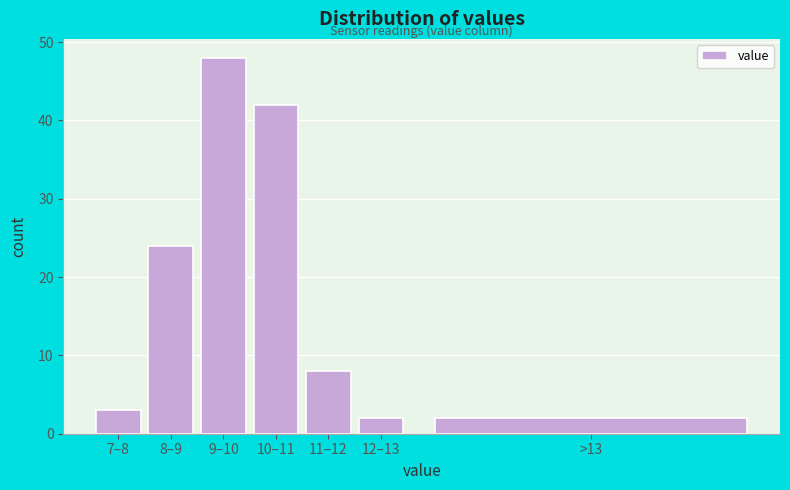

Reading right to left, transcribe all the data shown in this chart.

2	2	8	42	48	24	3